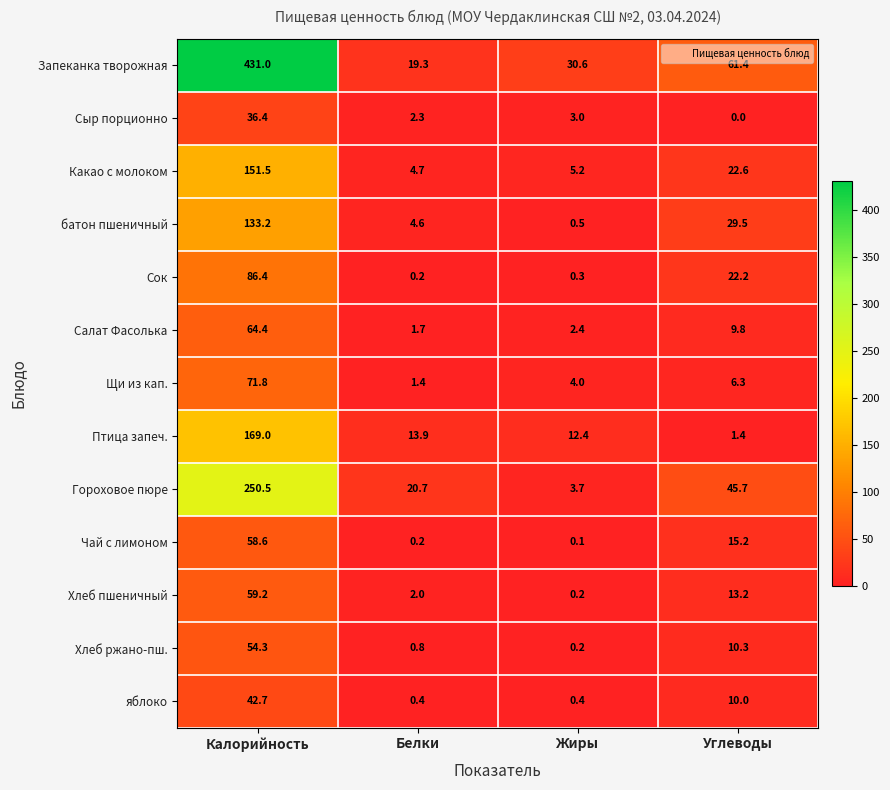

Which series has the largest range (max minus min)?

Запеканка творожная